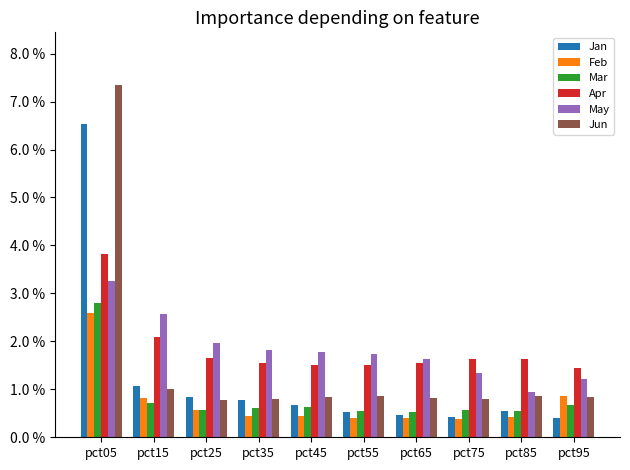

What value does the Feb series have at pct95?

0.9